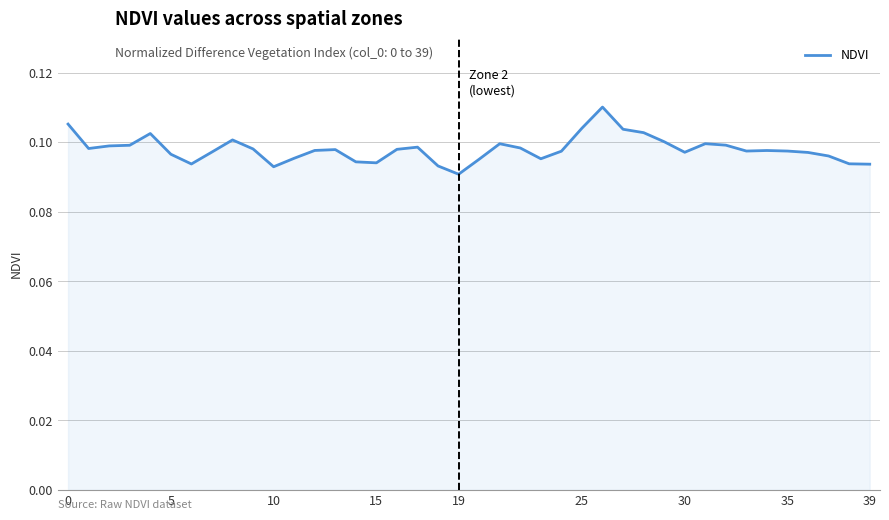

What is the sum of all values?

3.9